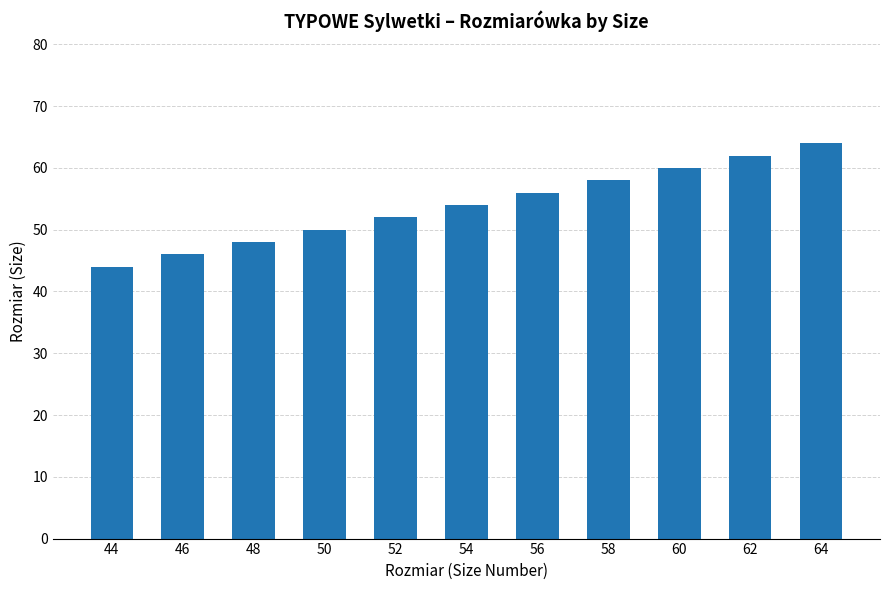

What is the value of the 4th bar from the left?

50